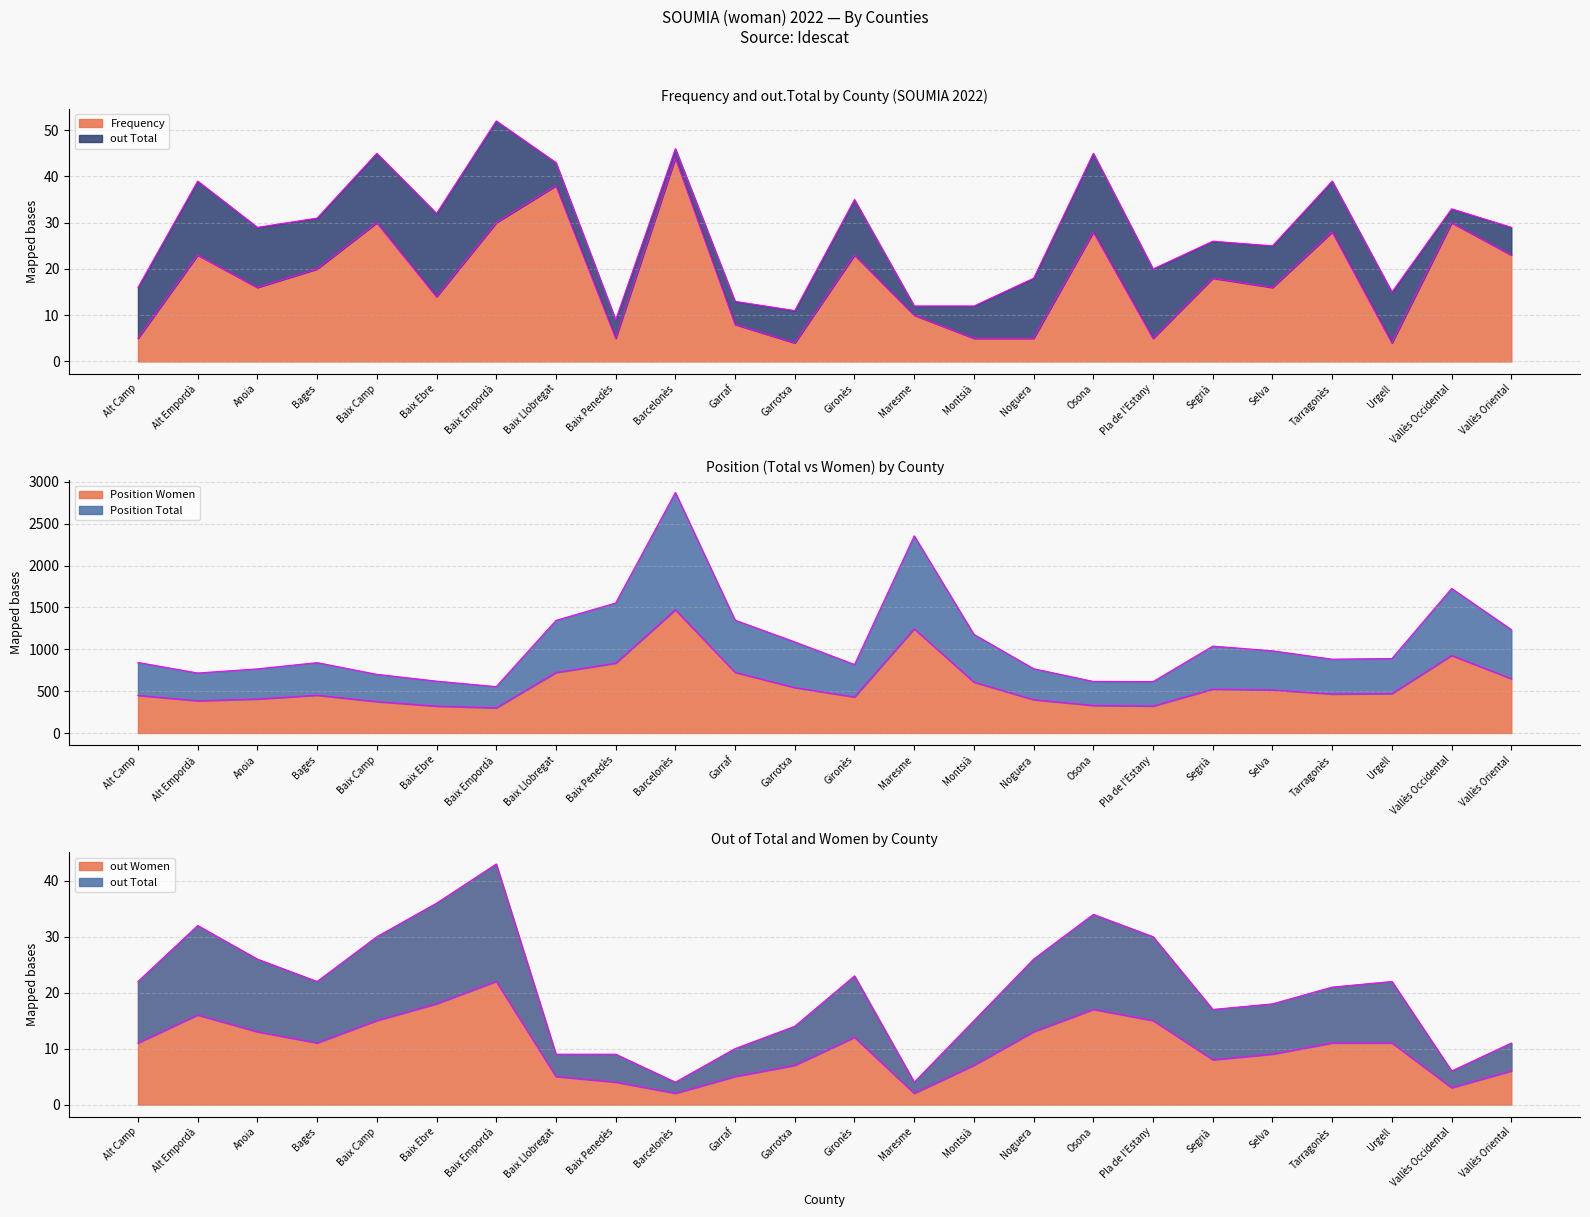

Is it true that out Women equals 32 at Alt Empordà?

True